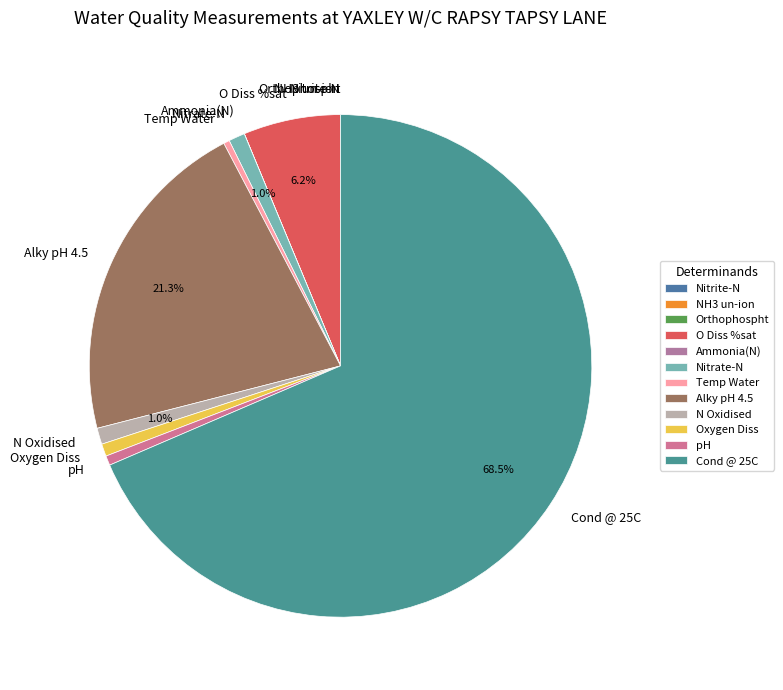

How much of the chart is everything except O Diss %sat?

93.8%